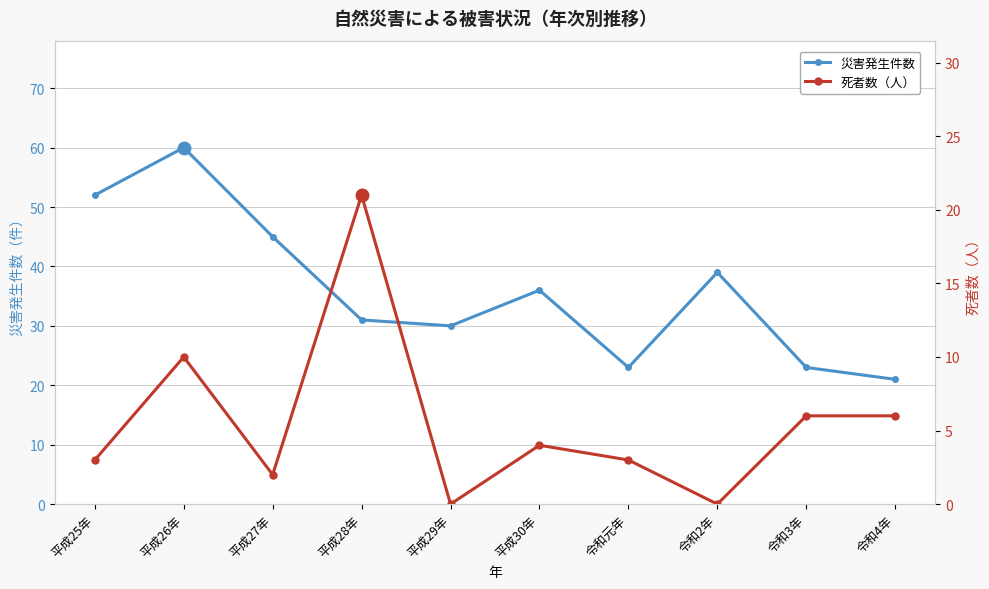

What is the approximate value of 災害発生件数 at 令和4年?

21